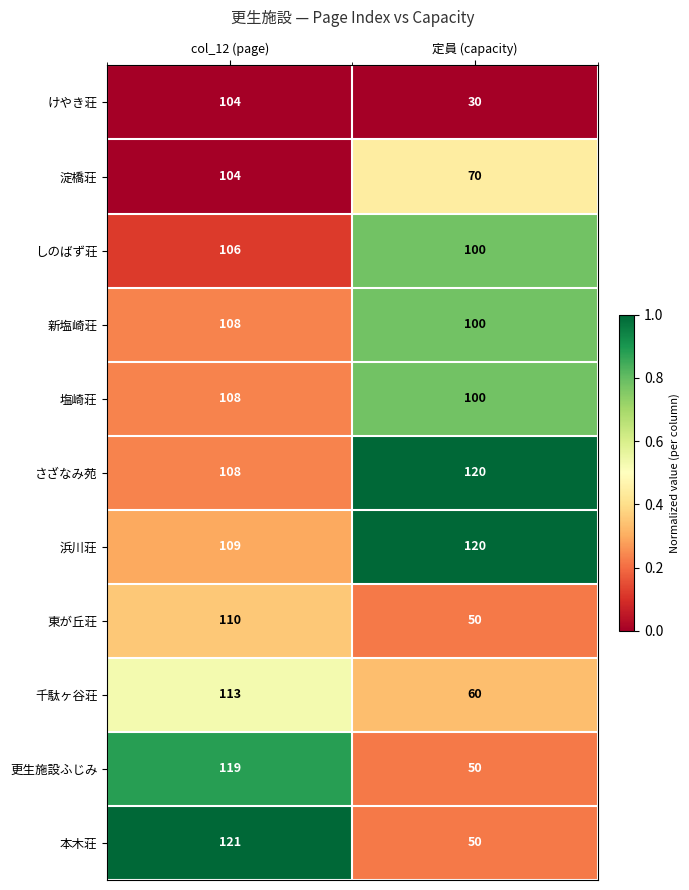

What is the smallest value displayed?

30